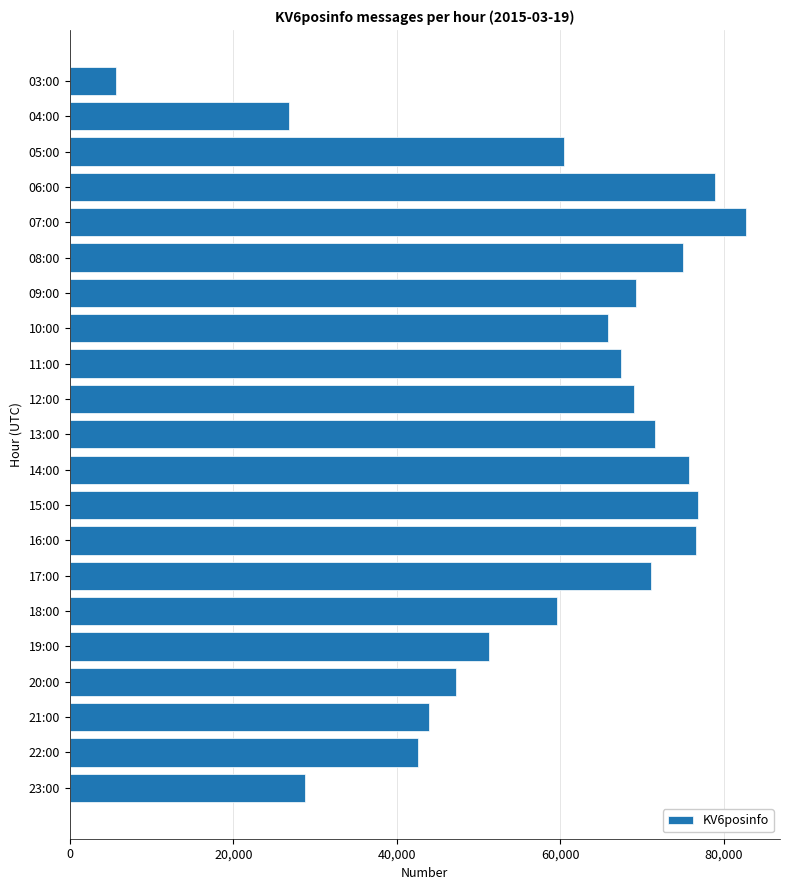

What is the greatest value displayed?

82710